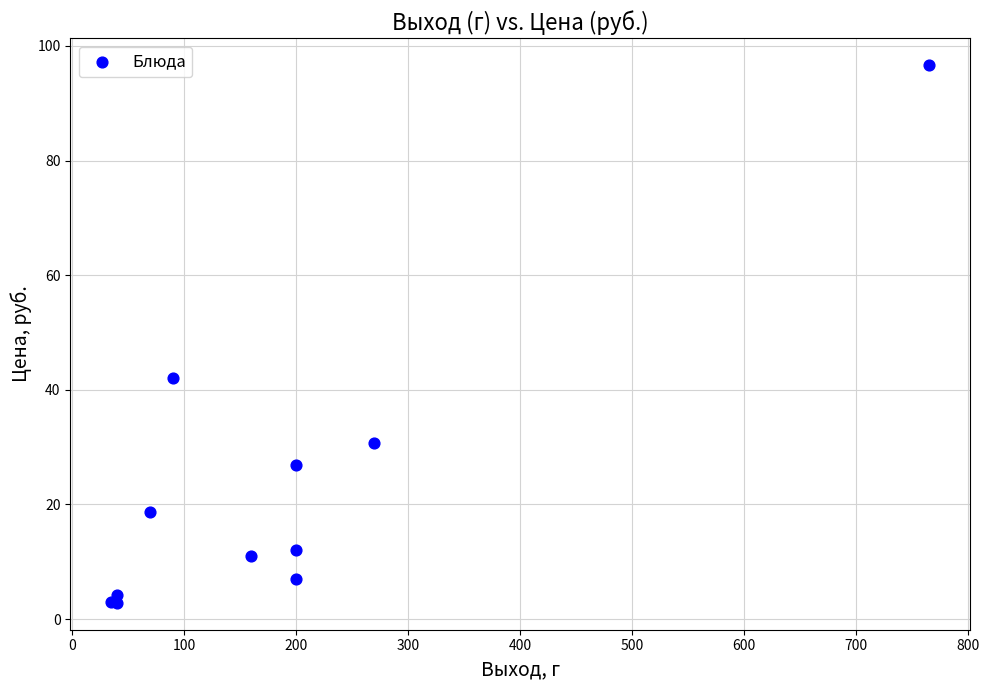

What Y value in the scatter plot is closest to 49?

42.0